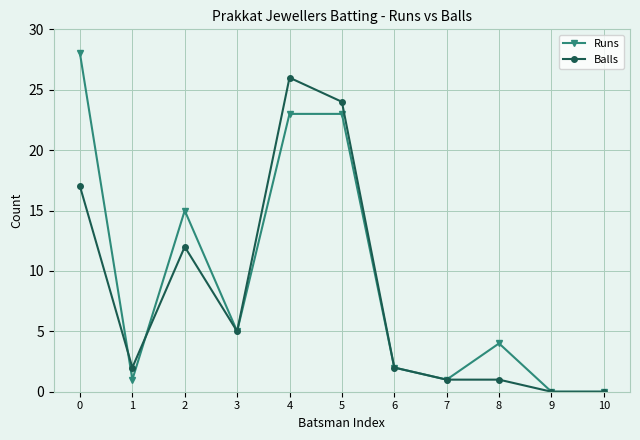

What are all the series names shown in the legend?

Runs, Balls